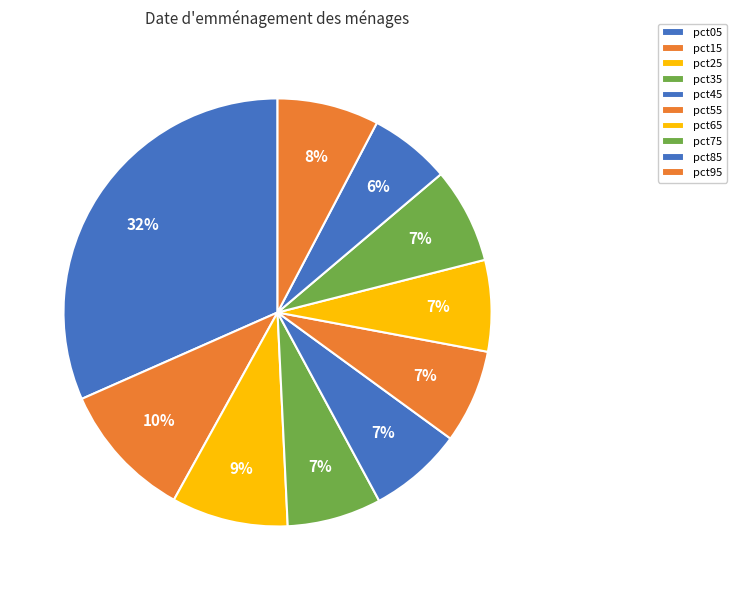

How many segments does this pie chart have?

10